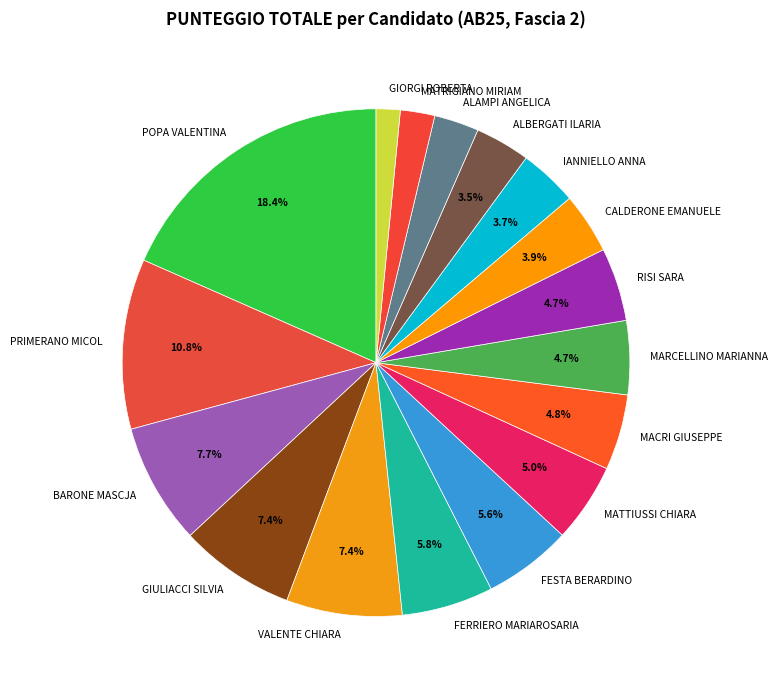

True or false: MACRI GIUSEPPE accounts for 5% of the total.

True